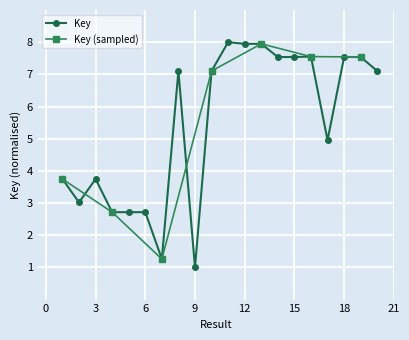

Which has a higher value, 2 or 16?

16